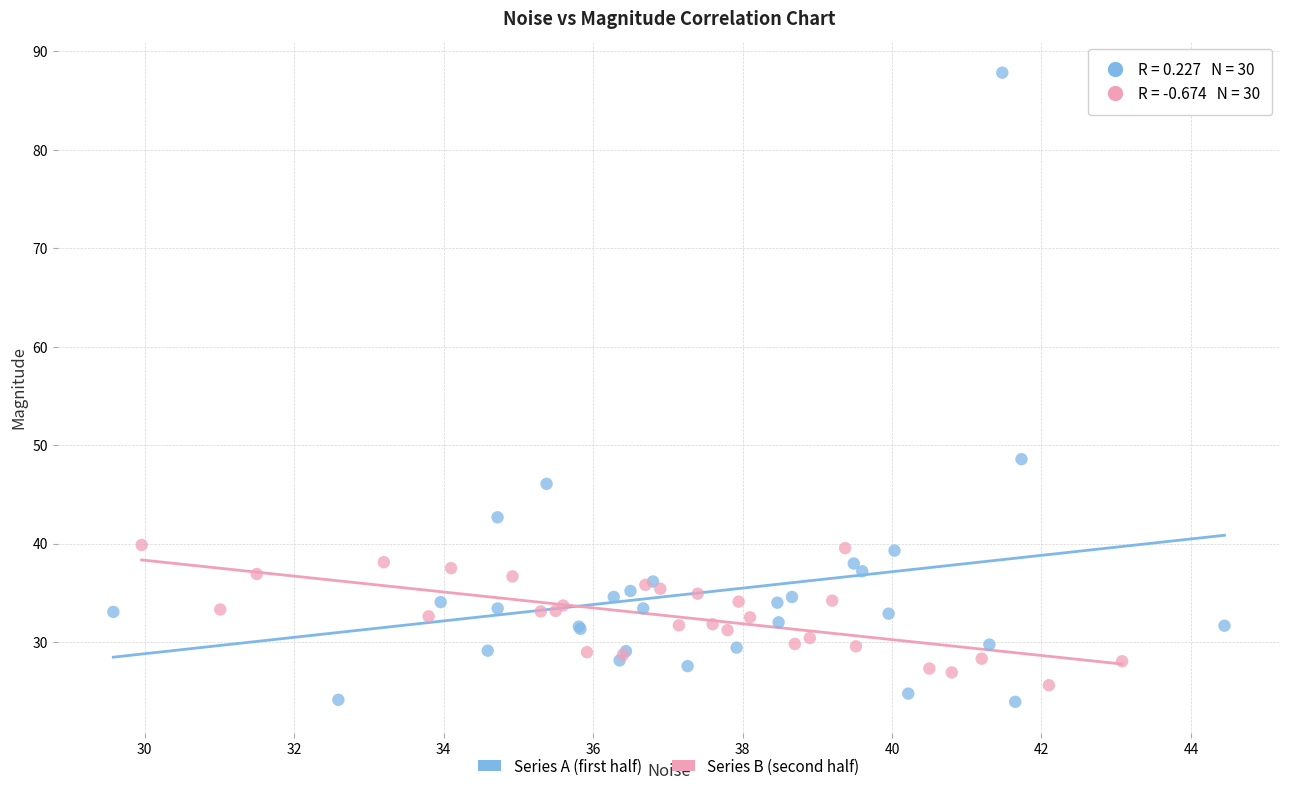

Which series has the widest spread of Y values?

Series A (first half)